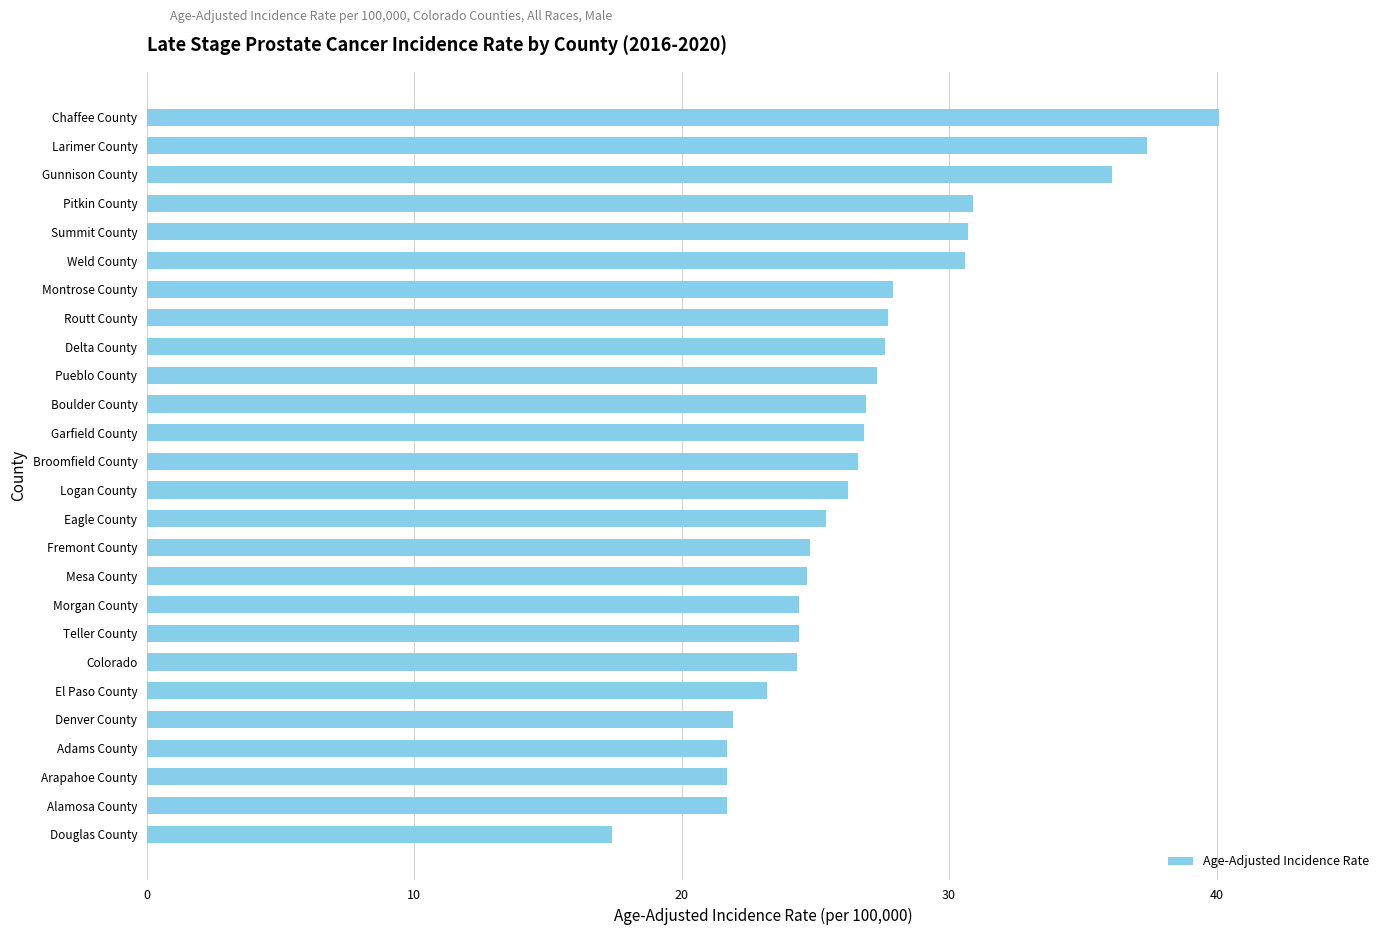

Which has a higher value, Alamosa County or Chaffee County?

Chaffee County